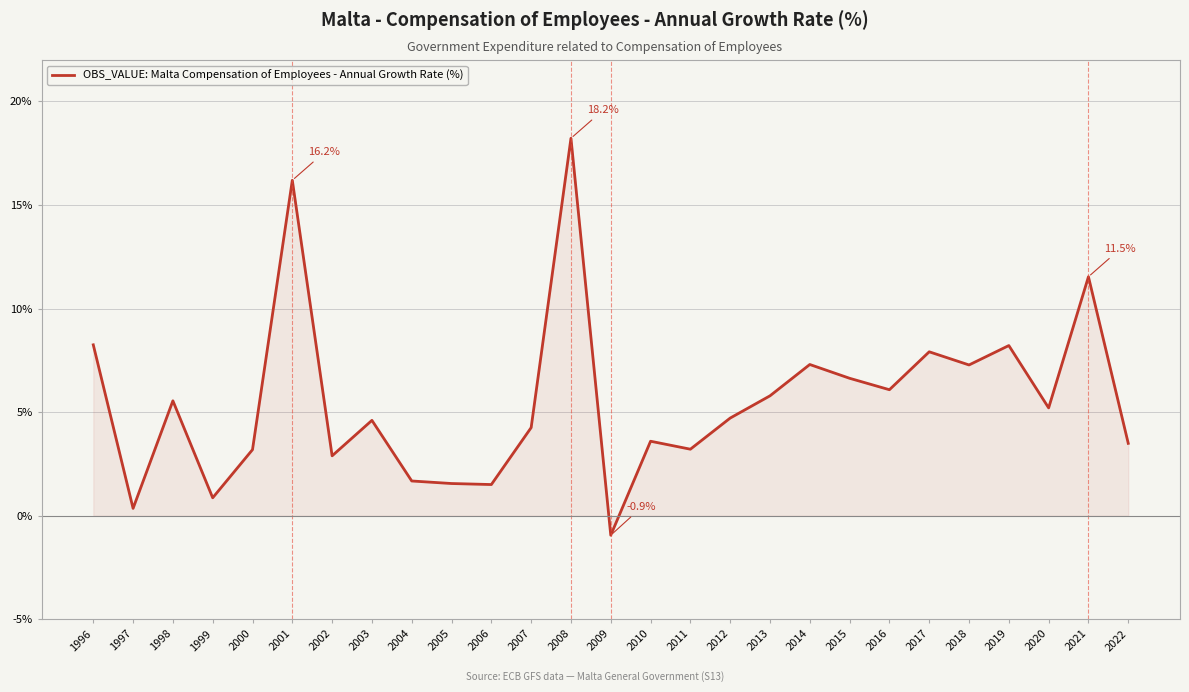

What is the sum of the values at 2008 and 1999?

19.1